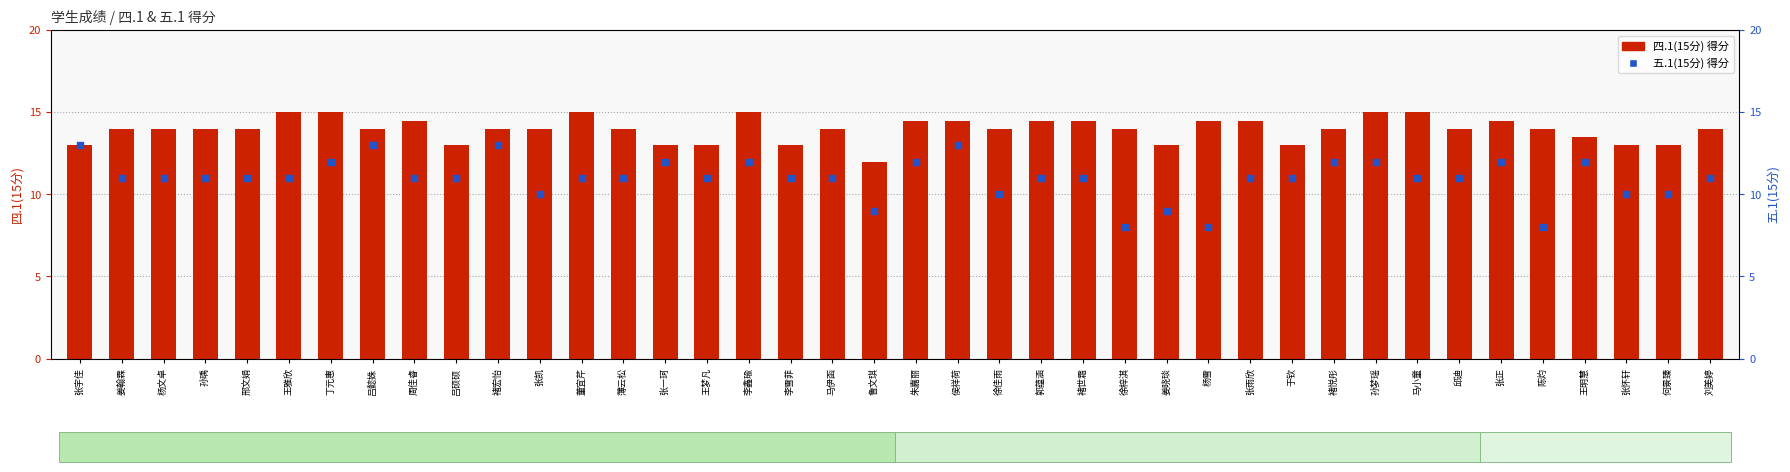

What are all the series names shown in the legend?

四.1(15分), 五.1(15分)